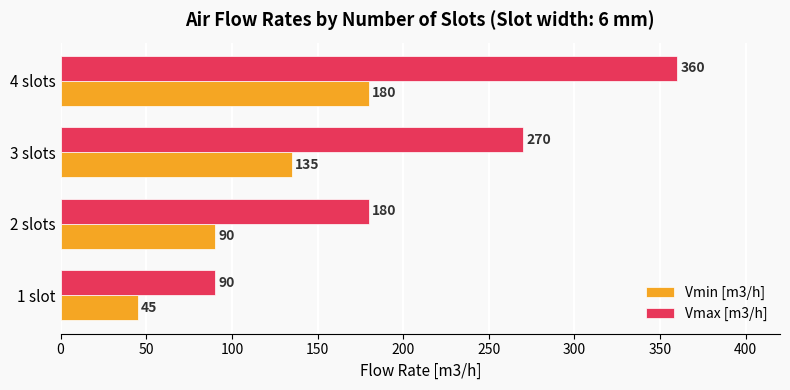

Rank the series by their maximum value, from lowest to highest.

Vmin [m3/h], Vmax [m3/h]